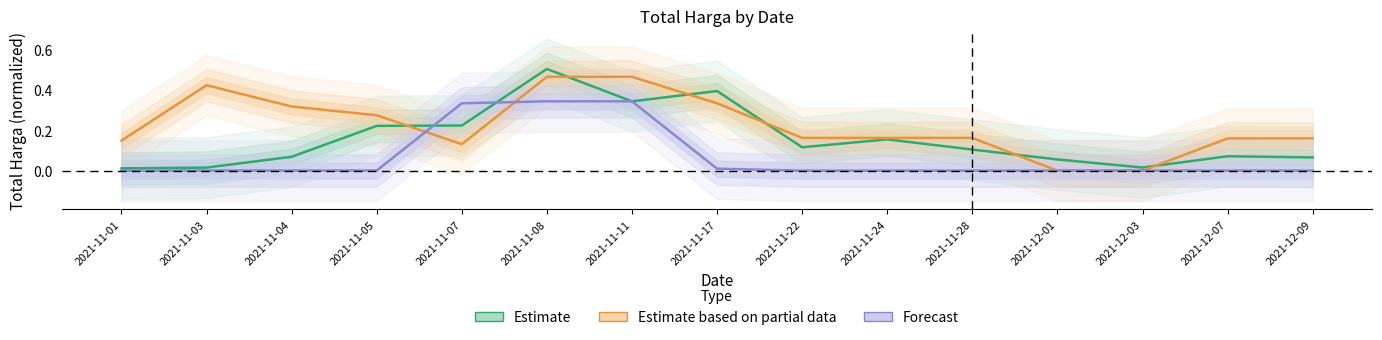

Reading left to right, transcribe all the data shown in this chart.

Estimate: 0.0	0.0	0.1	0.2	0.2	0.5	0.3	0.4	0.1	0.2	0.1	0.1	0.0	0.1	0.1
Estimate based on partial data: 0.1	0.4	0.3	0.3	0.1	0.5	0.5	0.3	0.2	0.2	0.2	0.0	0.0	0.2	0.2
Forecast: 0.0	0.0	0.0	0.0	0.3	0.3	0.3	0.0	0.0	0.0	0.0	0.0	0.0	0.0	0.0